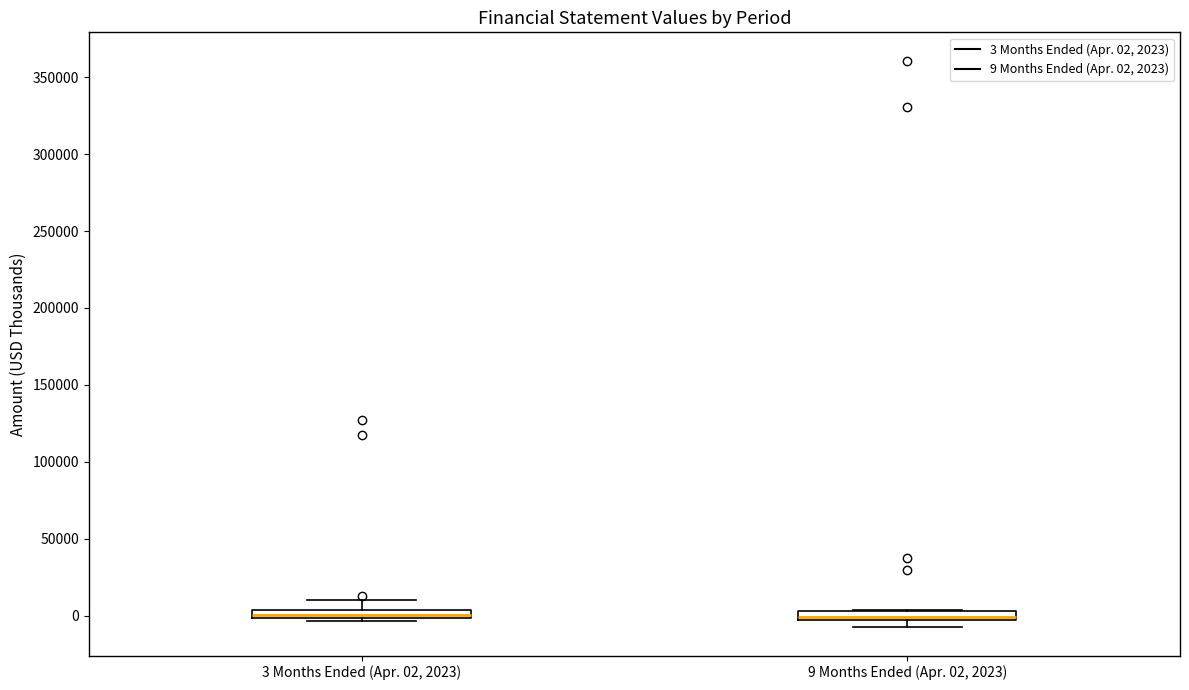

Where does the upper whisker of the box for 3 Months Ended (Apr. 02, 2023) end on the y-axis? The values are not printed on the chart, so give them approximately, as read against the axis.

10000